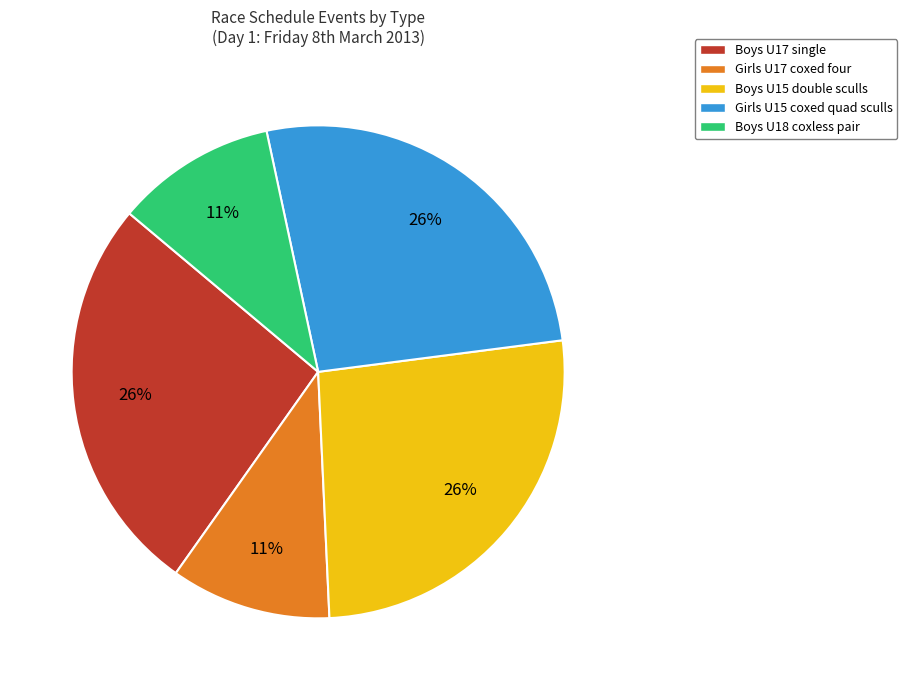

What is the ratio of the value at Boys U15 double sculls to the value at Girls U15 coxed quad sculls?

1.0